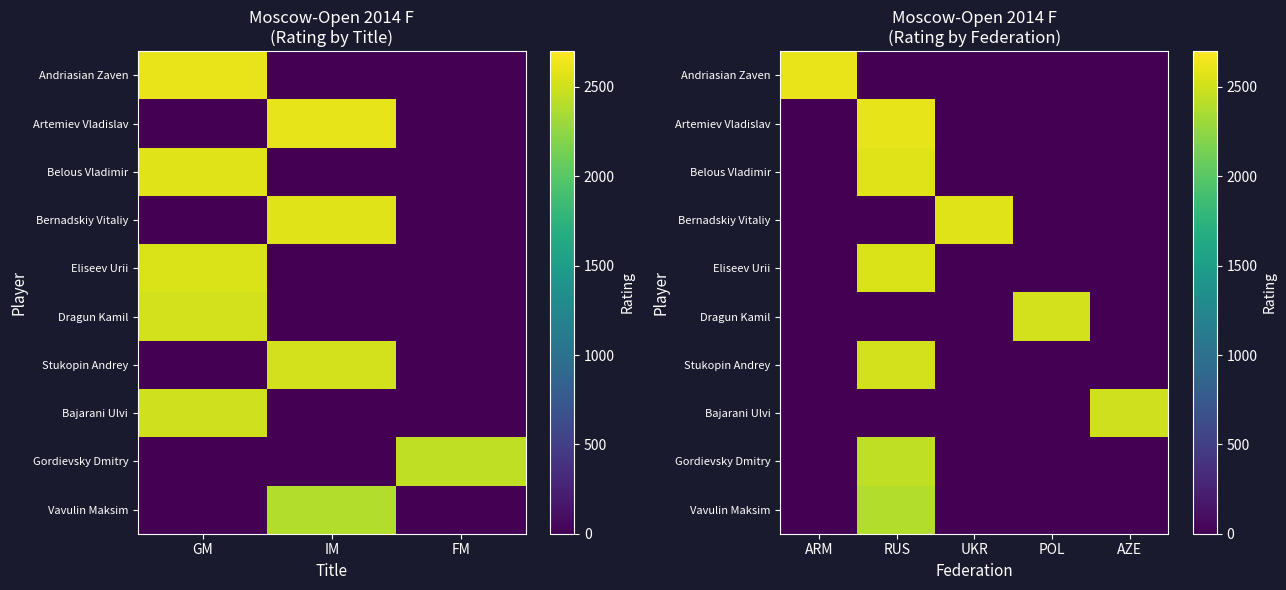

Is the value of Gordievsky Dmitry at AZE greater than the value of Stukopin Andrey at AZE?

No